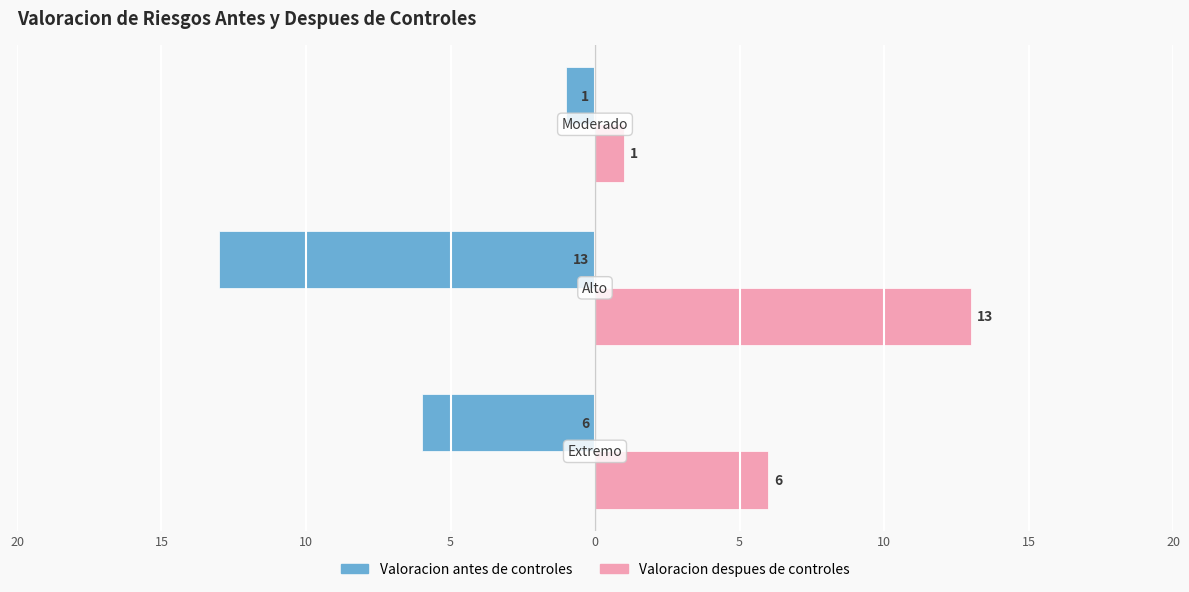

What are all the series names shown in the legend?

Valoracion antes de controles, Valoracion despues de controles